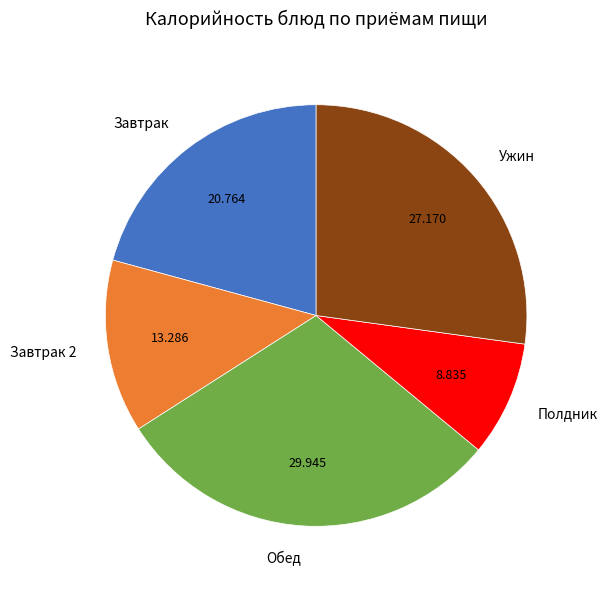

Between Завтрак 2 and Завтрак, which is larger?

Завтрак